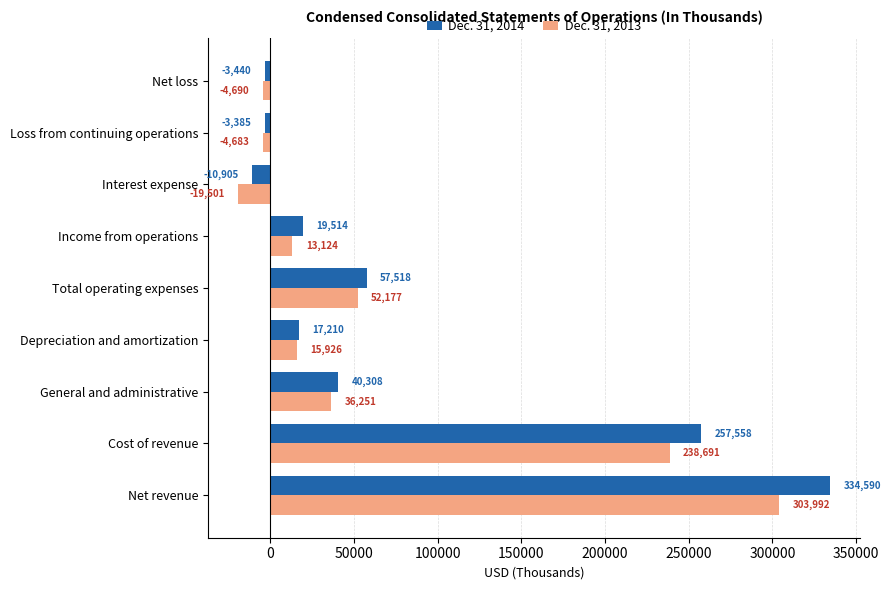

What is the difference between the second highest and second lowest values in the Dec. 31, 2014 series?

260998